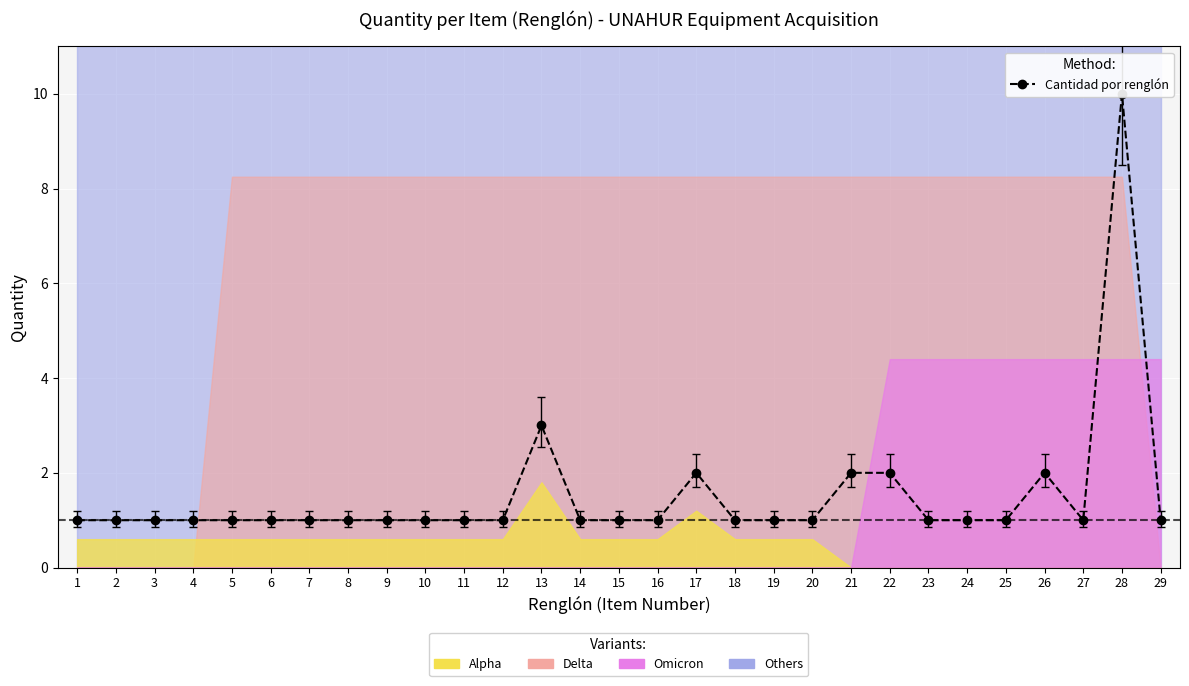

Read the value at 7.

1